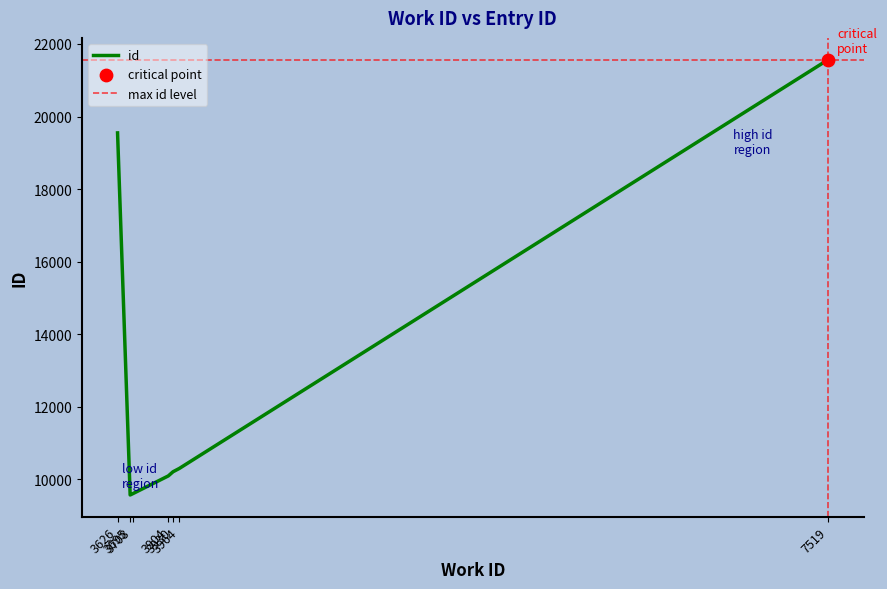

What is the change in value from 3904 to 3930?

+115